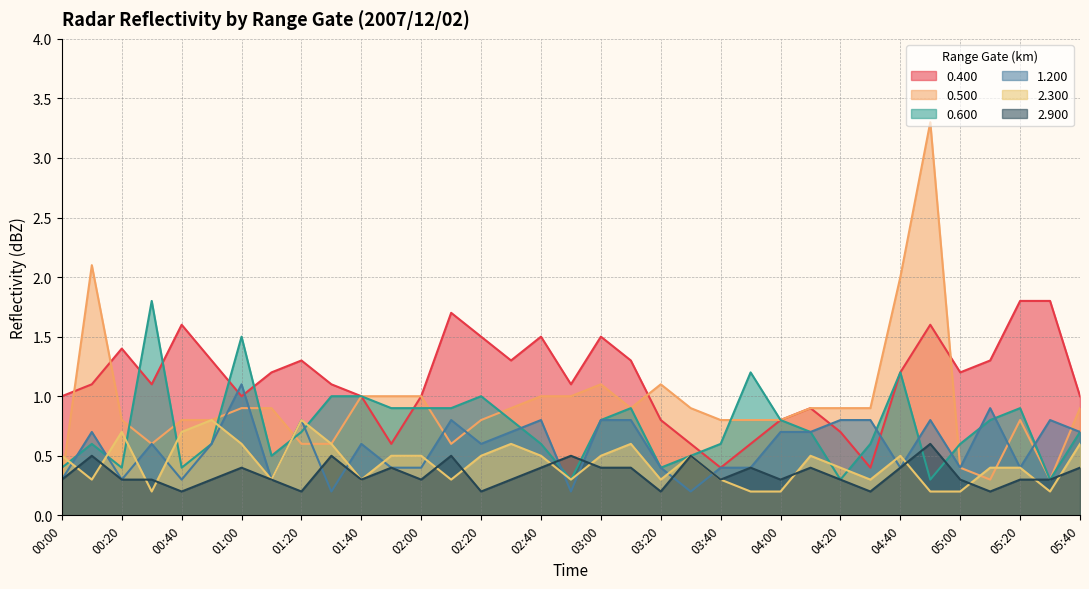

True or false: 2.300 has more than 1 points higher than both neighbors.

True